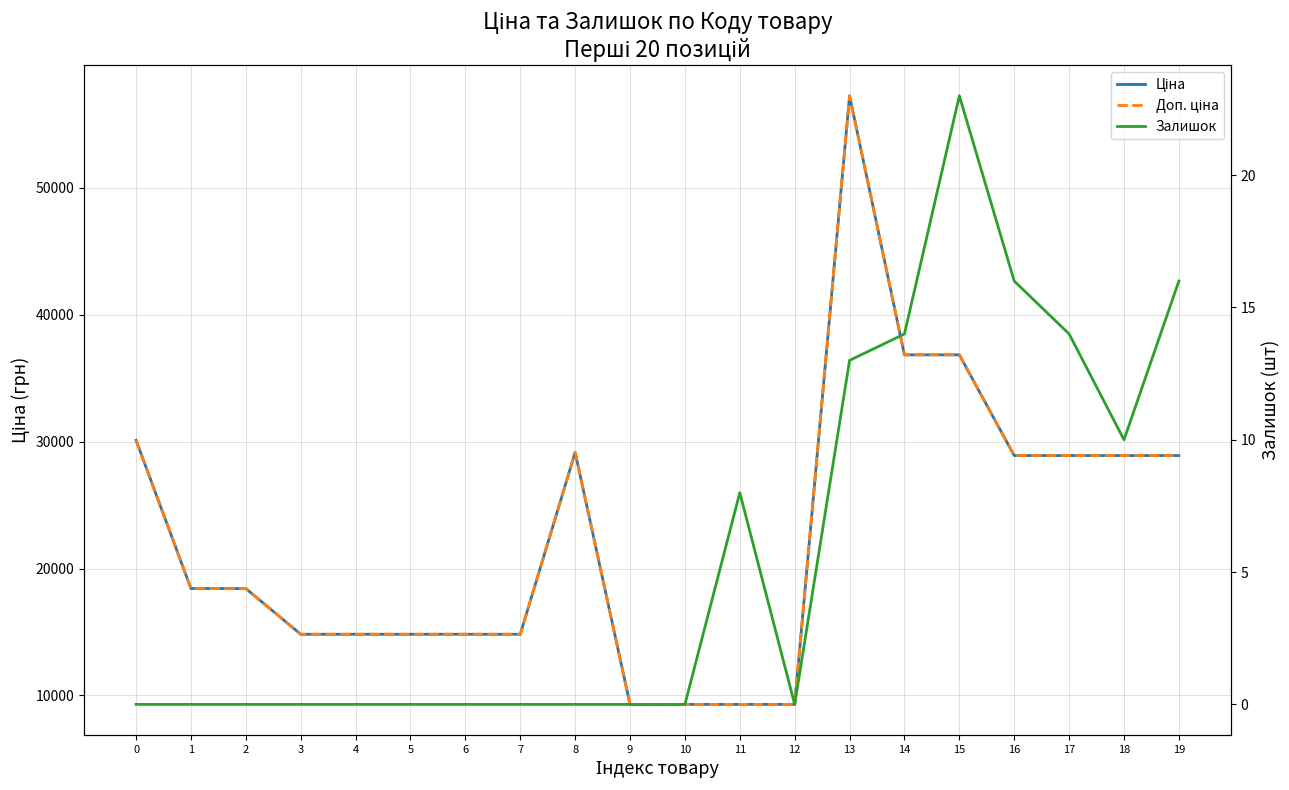

What is the total value across all series at 1?

36841.7